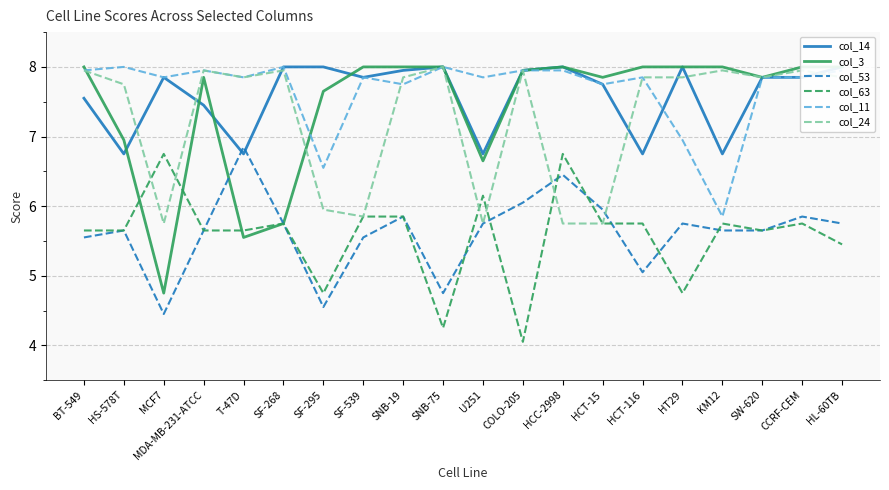

The value of col_63 at U251 is 6.2. True or false?

True